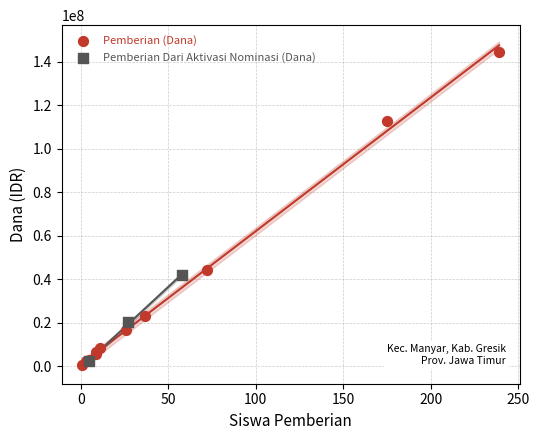

Which series reaches the minimum Y coordinate?

Pemberian (Dana)